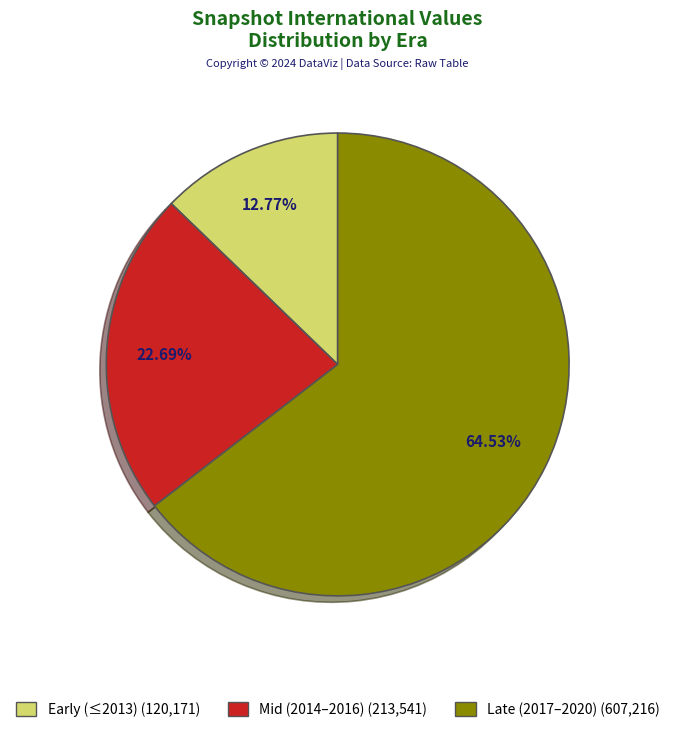

Is there any slice that represents more than half of the pie?

Yes